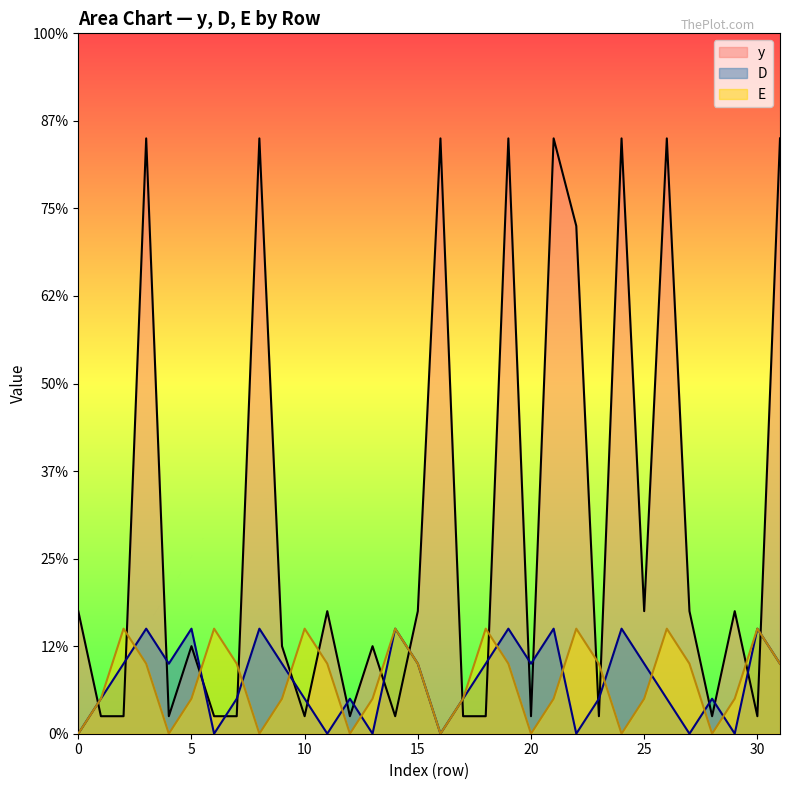

Does the chart display data point markers on the line(s)?

No